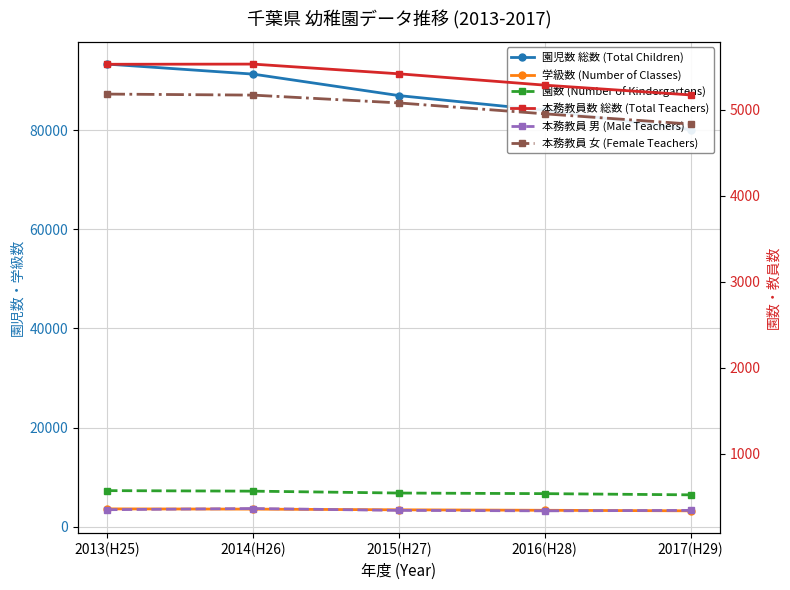

What is the lowest value of the 園数 (Number of Kindergartens) series?

520